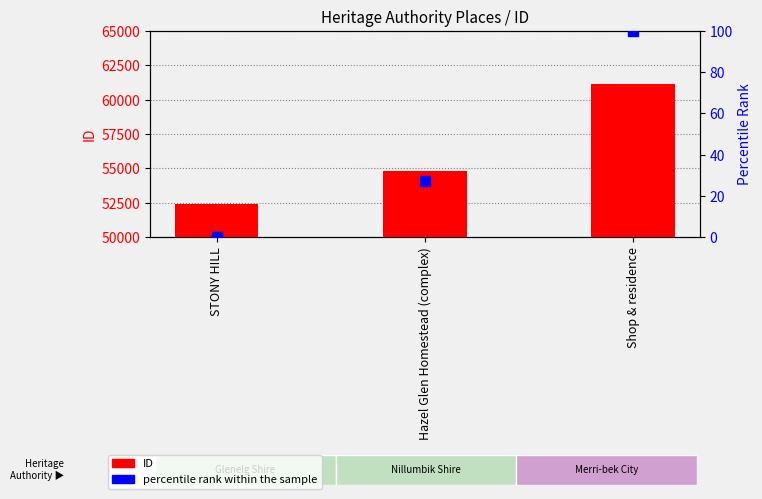

What is the total value across all series at STONY HILL?

52407.0